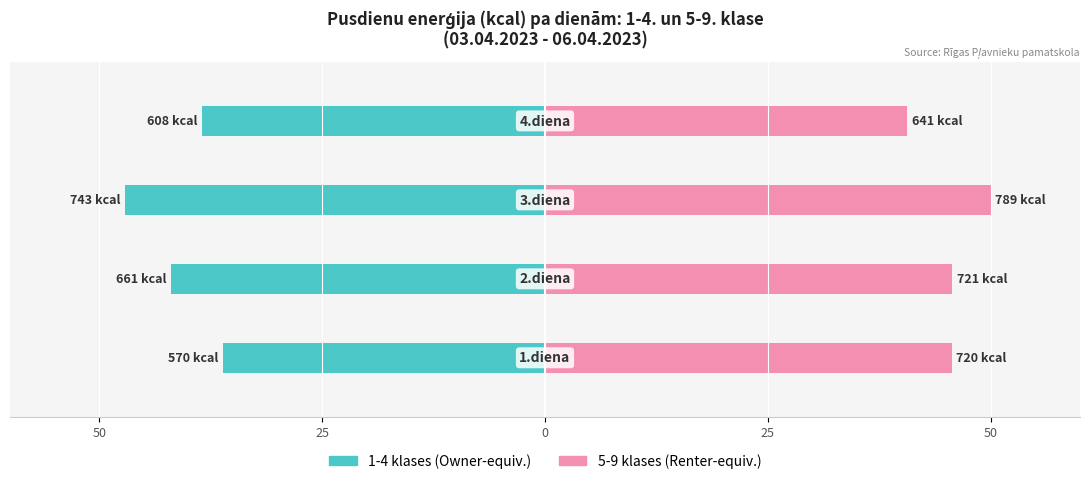

Is it true that 1-4 klases equals -41.9 at 25?

True